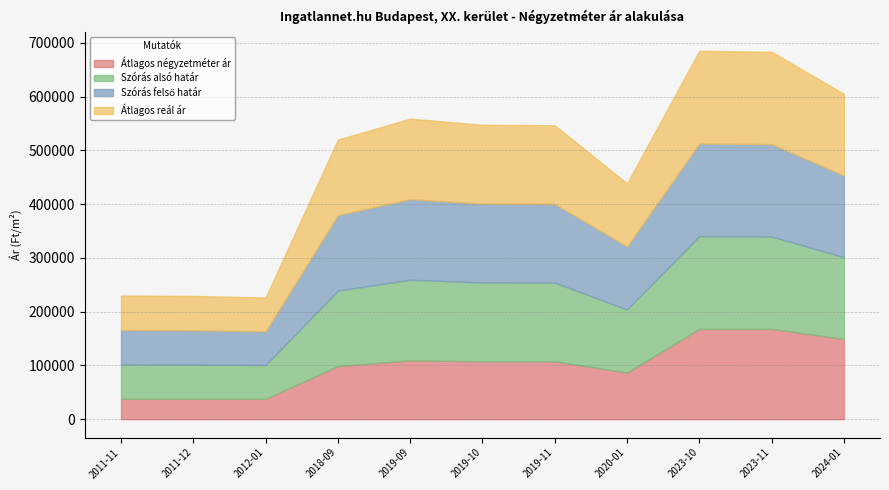

Which series changed the most between 2012-01 and 2023-10?

Átlagos négyzetméter ár